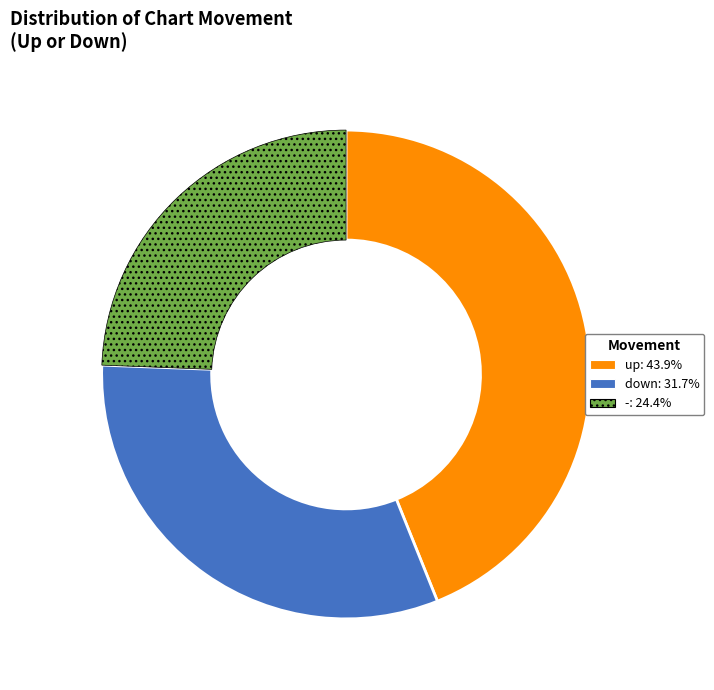

How many slices are in this pie chart?

3